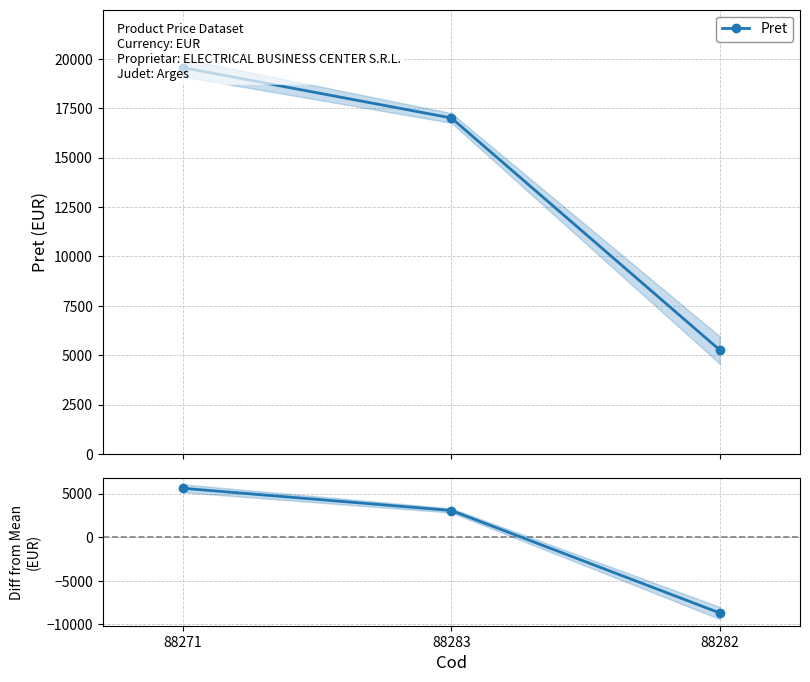

What is the difference between the maximum and second lowest values?

2546.5